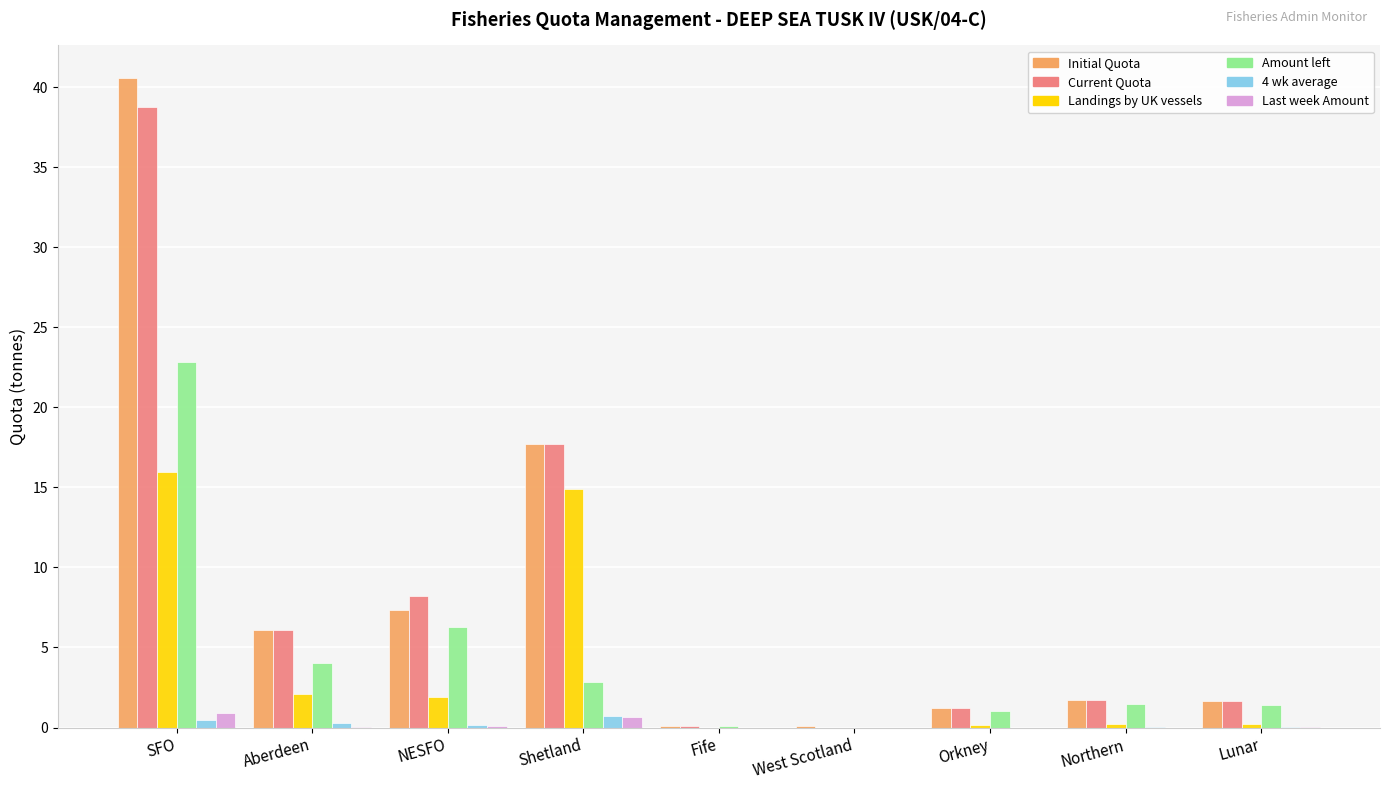

Is the value of Current Quota at Lunar greater than the value of Amount left at Aberdeen?

No